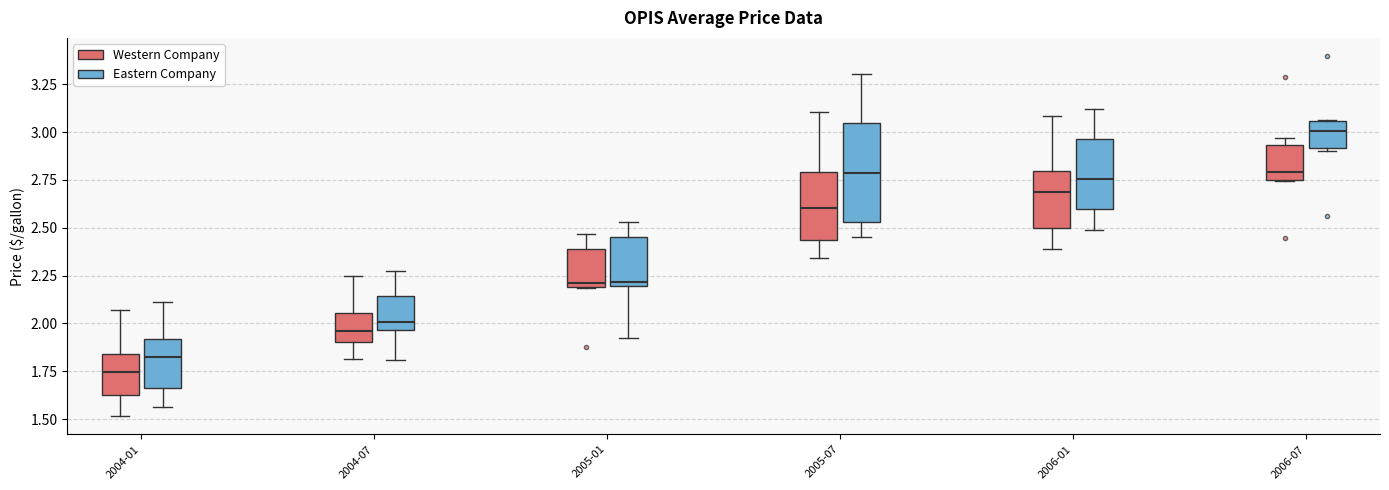

Reading left to right, read every box against the y-axis: the position of its median line, the range the box covers, and the ends of its whiskers. The values are not printed on the chart, so give them approximately, as read against the axis.

2004-01 (Western Company): median 1.75, box 1.65 to 1.85, whiskers 1.50 to 2.05
2004-01 (Eastern Company): median 1.80, box 1.65 to 1.90, whiskers 1.55 to 2.10
2004-07 (Western Company): median 1.95, box 1.90 to 2.05, whiskers 1.80 to 2.25
2004-07 (Eastern Company): median 2.00, box 1.95 to 2.15, whiskers 1.80 to 2.25
2005-01 (Western Company): median 2.20 (just above the box's lower edge), box 2.20 to 2.40, whiskers 2.20 to 2.45
2005-01 (Eastern Company): median 2.20 (just above the box's lower edge), box 2.20 to 2.45, whiskers 1.90 to 2.55
2005-07 (Western Company): median 2.60, box 2.45 to 2.80, whiskers 2.35 to 3.10
2005-07 (Eastern Company): median 2.80, box 2.55 to 3.05, whiskers 2.45 to 3.30
2006-01 (Western Company): median 2.70, box 2.50 to 2.80, whiskers 2.40 to 3.10
2006-01 (Eastern Company): median 2.75, box 2.60 to 2.95, whiskers 2.50 to 3.10
2006-07 (Western Company): median 2.80, box 2.75 to 2.95, whiskers 2.75 to 2.95 (just above the box's upper edge)
2006-07 (Eastern Company): median 3.00, box 2.90 to 3.05, whiskers 2.90 (just below the box's lower edge) to 3.05